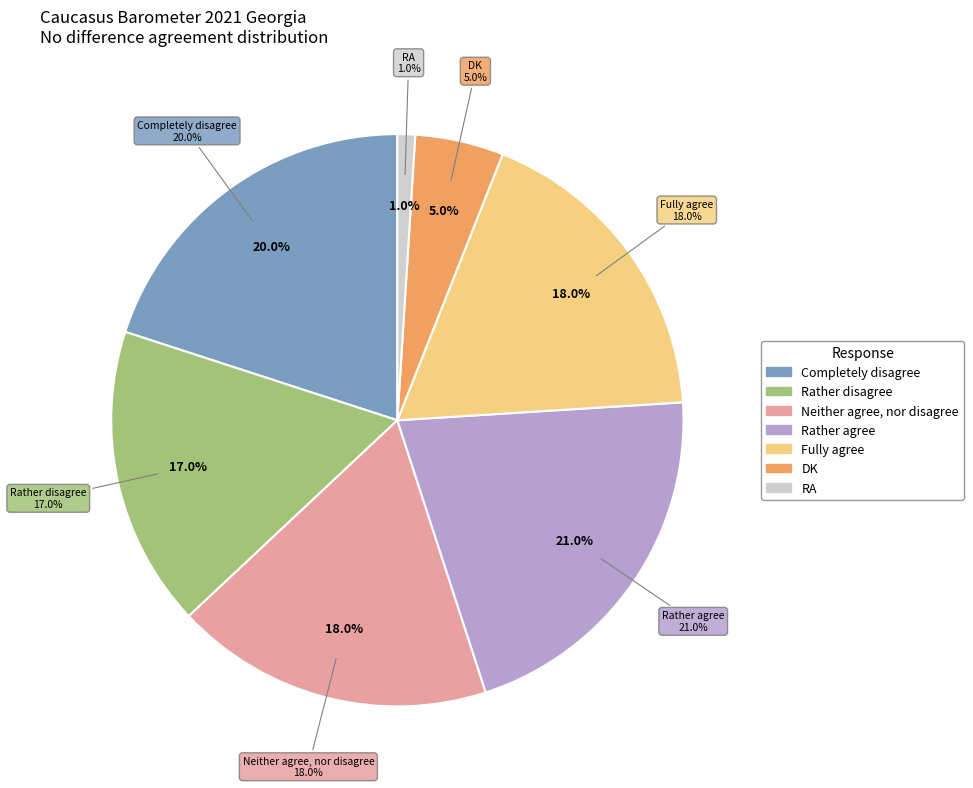

Is it true that Rather agree is 21% of the pie?

True